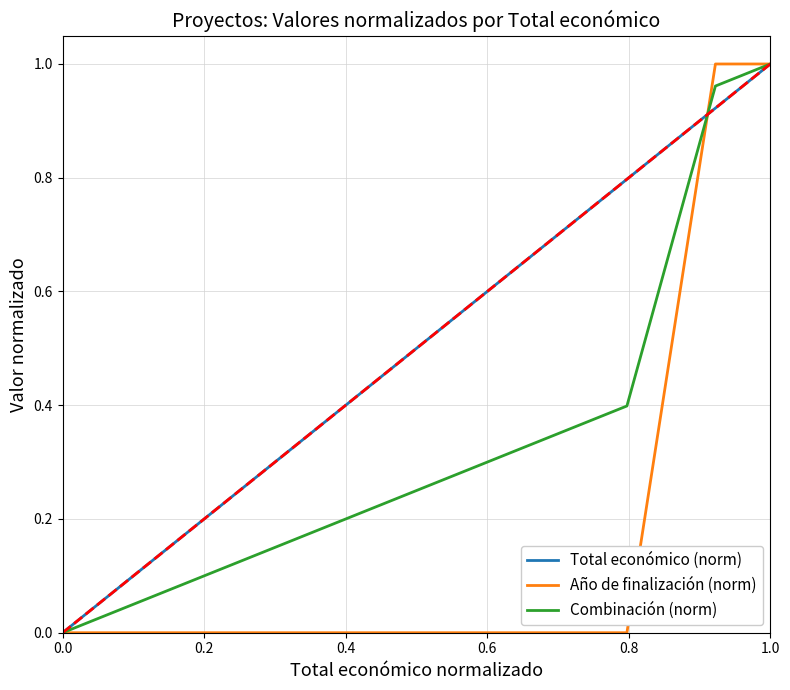

True or false: Combinación (norm) and Año de finalización (norm) cross at least once.

True